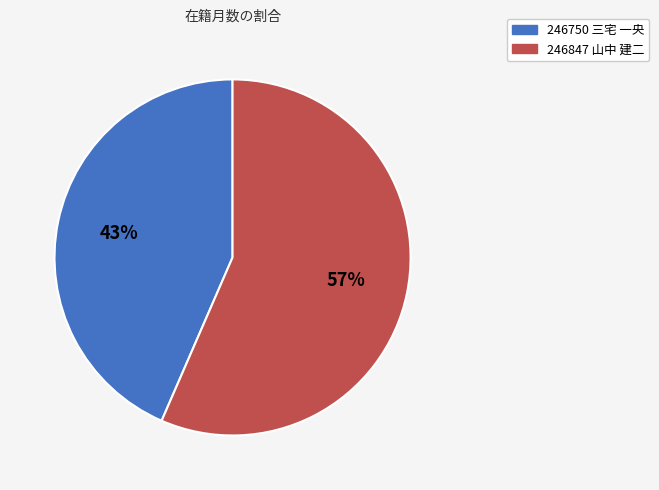

How many slices are in this pie chart?

2